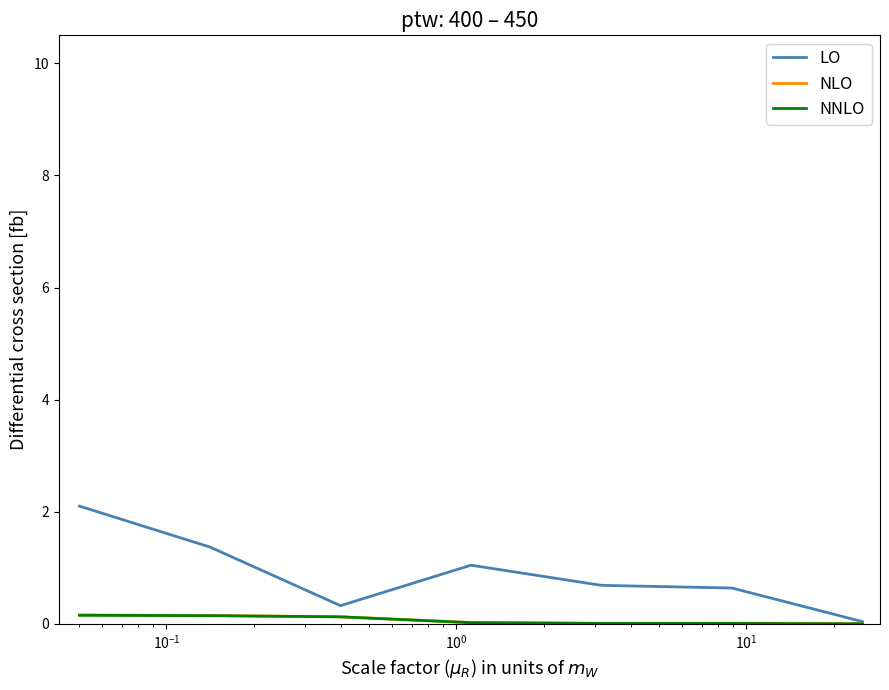

What is the maximum value shown in the chart?

2.1